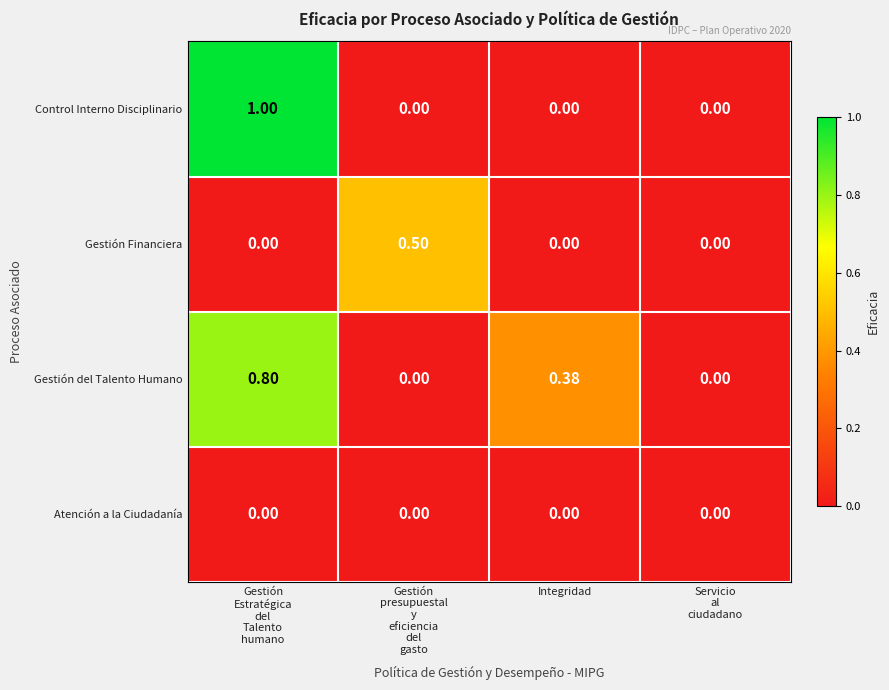

Which series has the largest total across all categories?

Gestión del Talento Humano